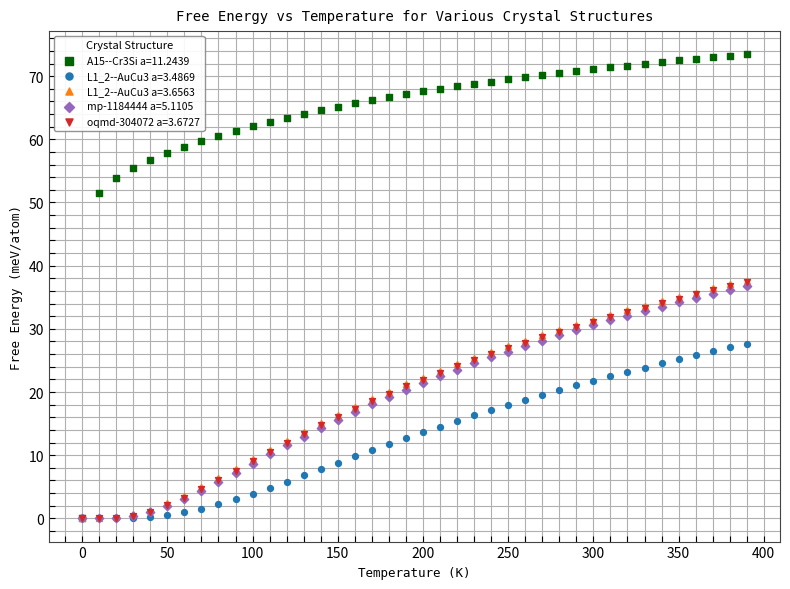

What are all the series names shown in the legend?

A15--Cr3Si a=11.2439, L1_2--AuCu3 a=3.4869, L1_2--AuCu3 a=3.6563, mp-1184444 a=5.1105, oqmd-304072 a=3.6727